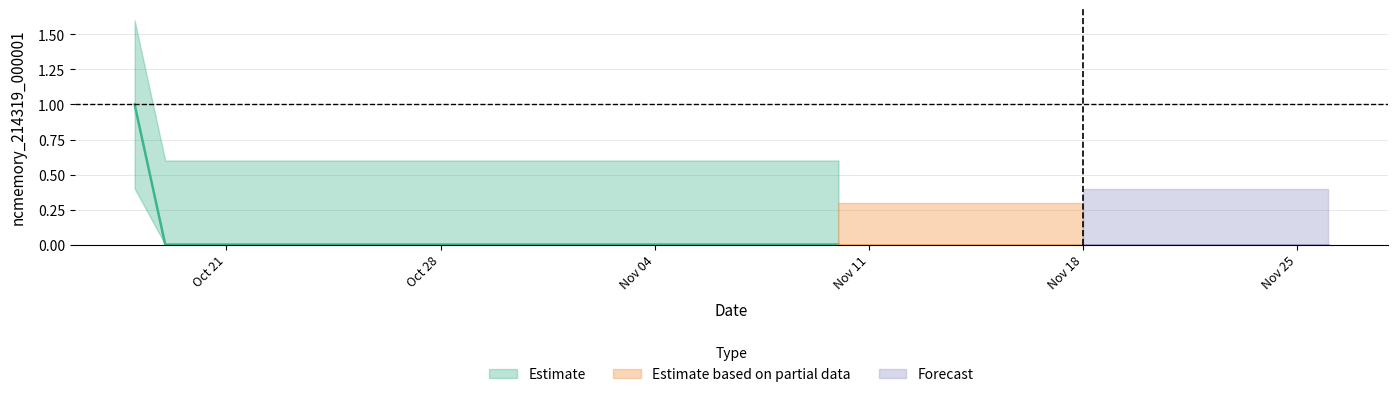

What is the label of the 20th point from the left?

2019-11-06